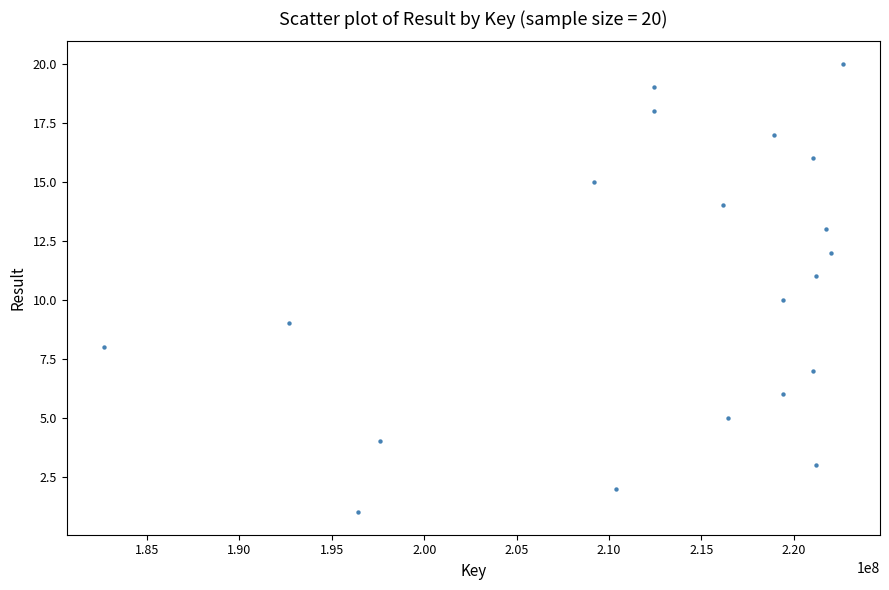

What is the range of Y values (max minus min)?

19